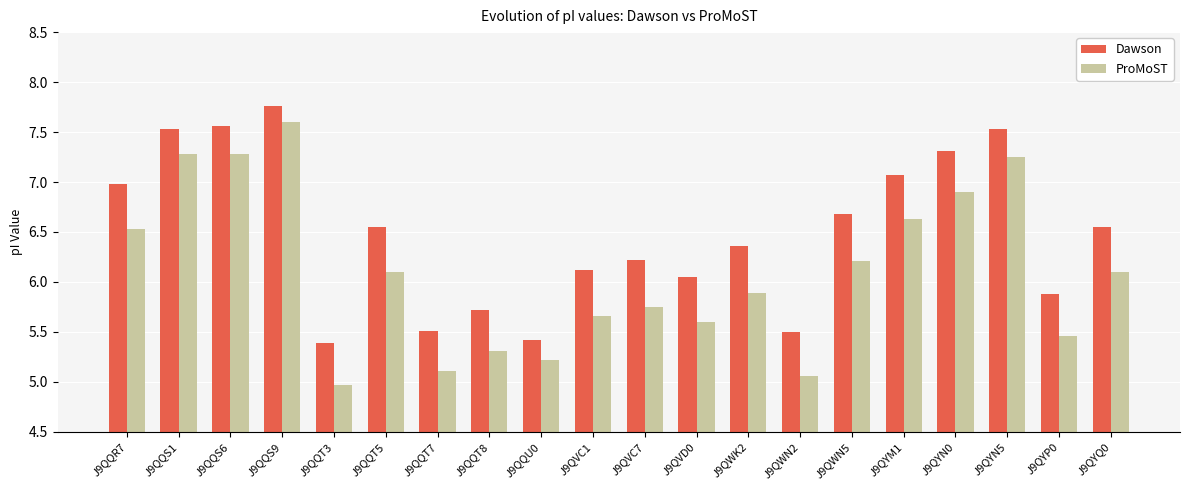

Read the ProMoST value at J9QVC1.

5.7